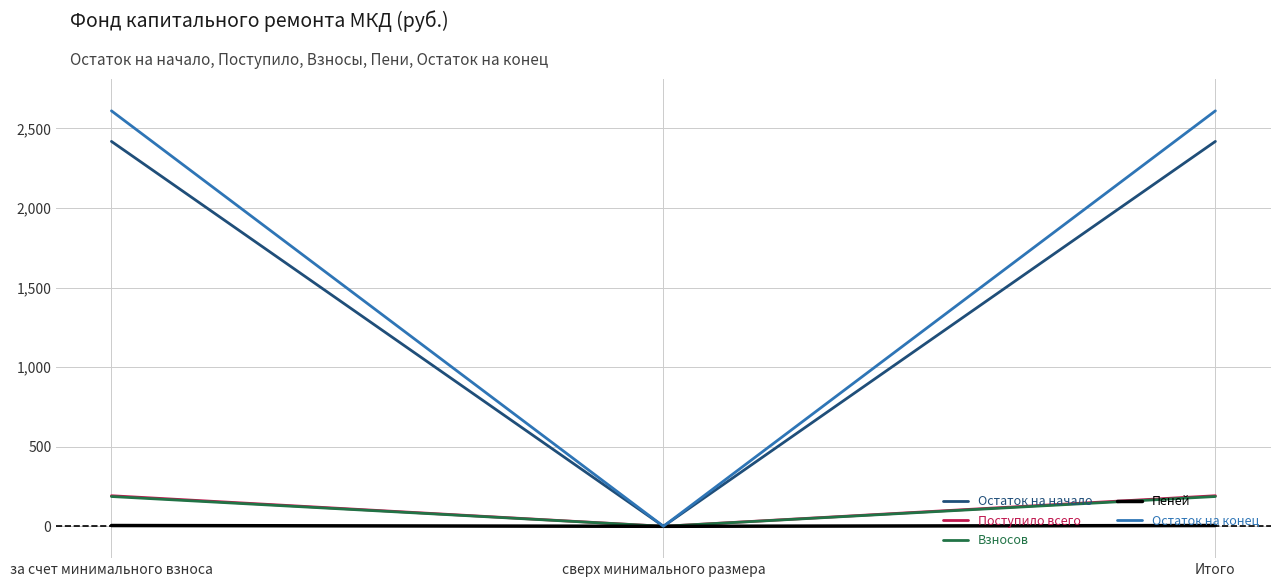

The value of Остаток на начало at сверх минимального размера is 0.0. True or false?

True